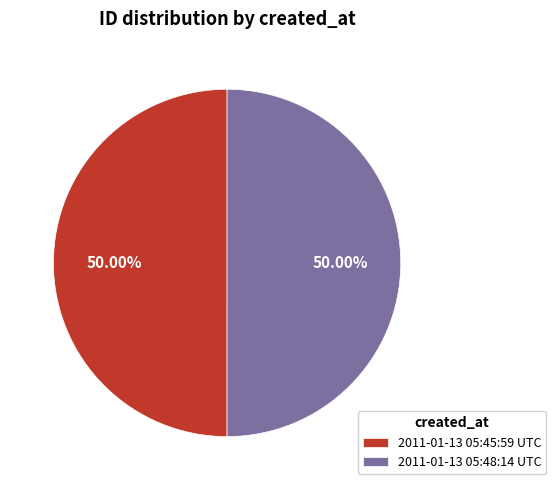

To the nearest percent, what portion does 2011-01-13 05:45:59 UTC represent?

50%